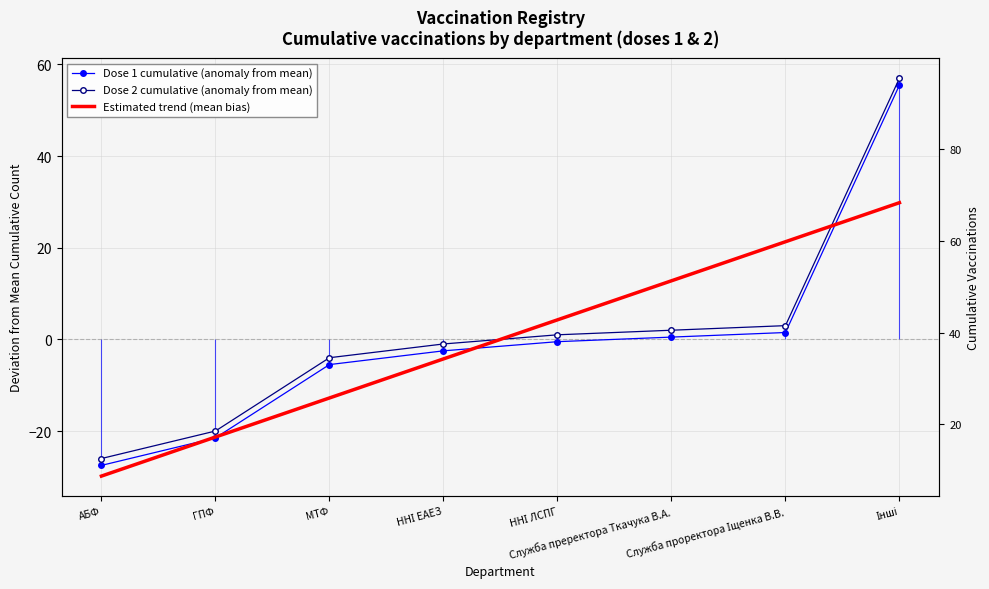

At which label does Dose 2 cumulative (anomaly from mean) first exceed 1?

Служба преректора Ткачука В.А.